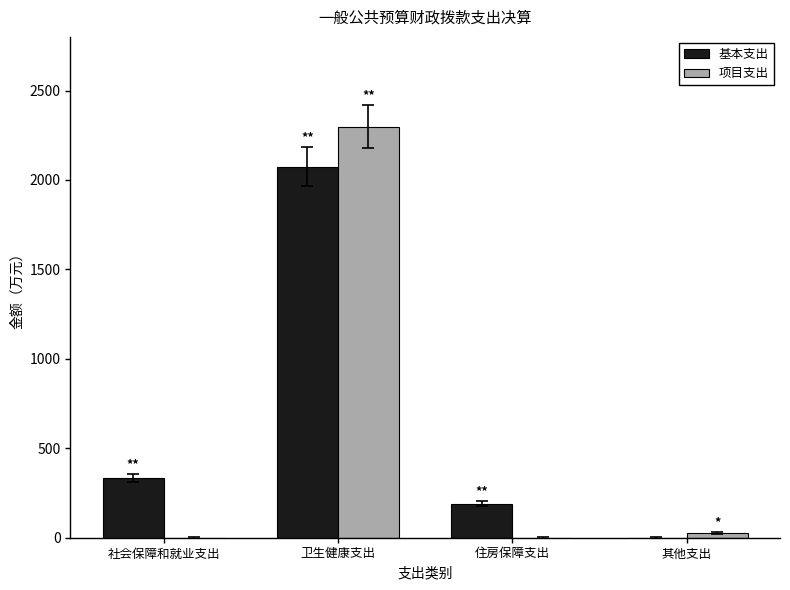

What is the sum of all 基本支出 values?

2597.1